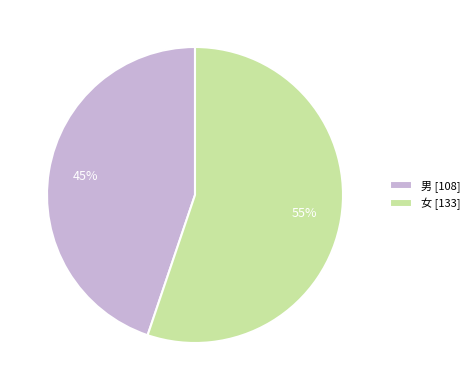

To the nearest percent, what is the combined percentage of 男 and 女?

100%